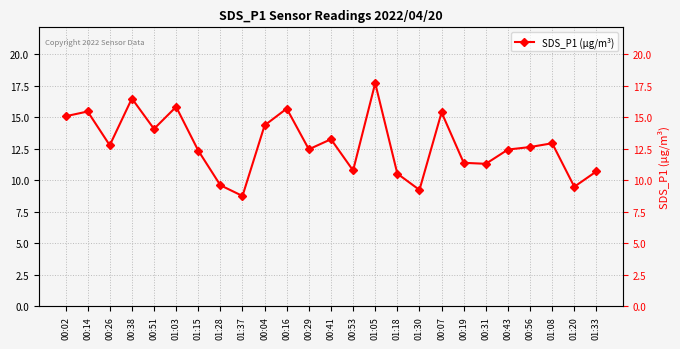

What is the difference between the maximum and second lowest values?

8.5